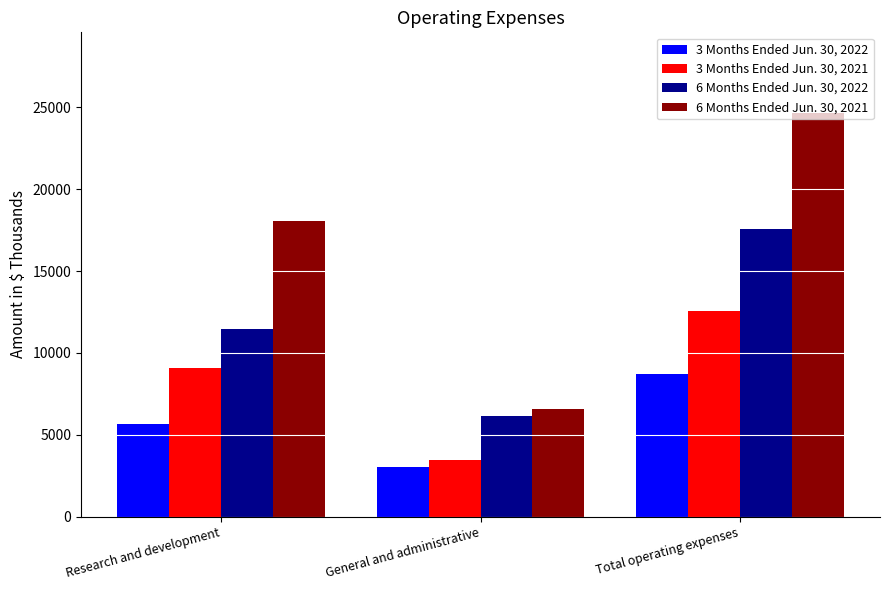

Reading left to right, what are all the values shown in this chart?

3 Months Ended Jun. 30, 2022: 5644	3043	8687
3 Months Ended Jun. 30, 2021: 9102	3441	12543
6 Months Ended Jun. 30, 2022: 11450	6124	17574
6 Months Ended Jun. 30, 2021: 18076	6573	24649